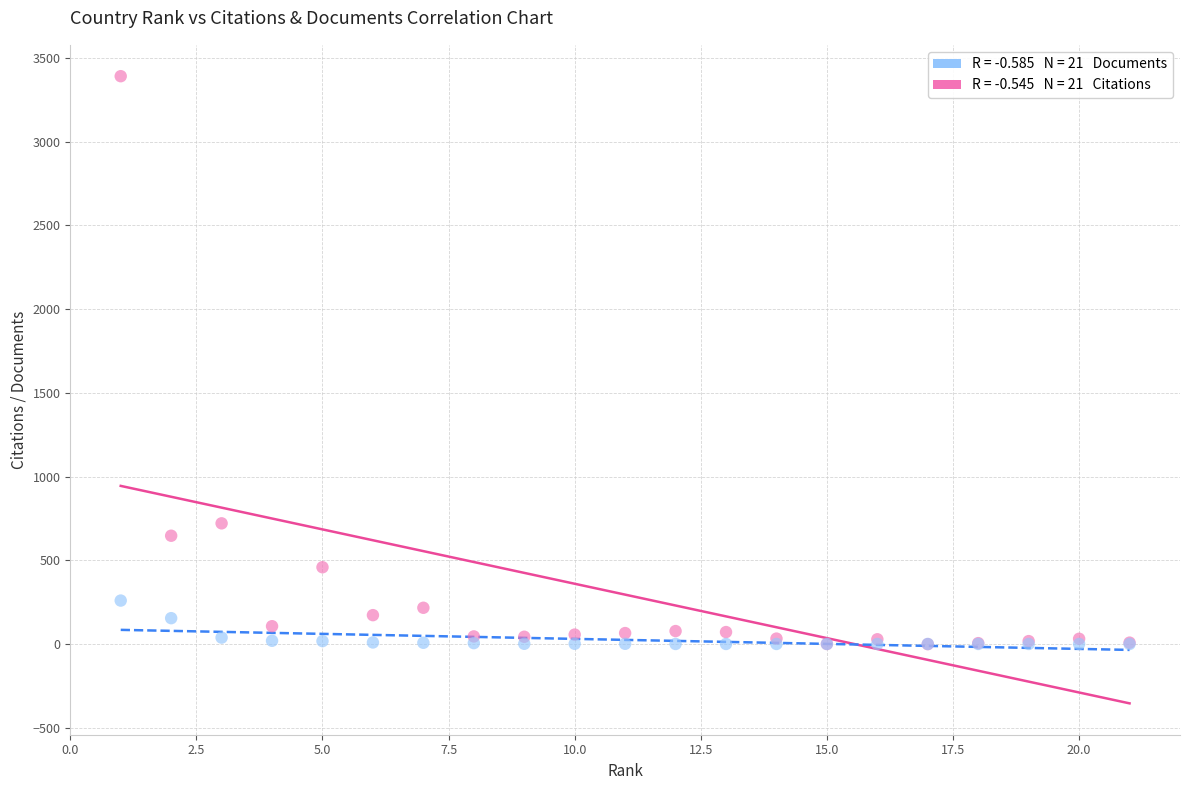

Across all series, what Y value is closest to 1695?

721